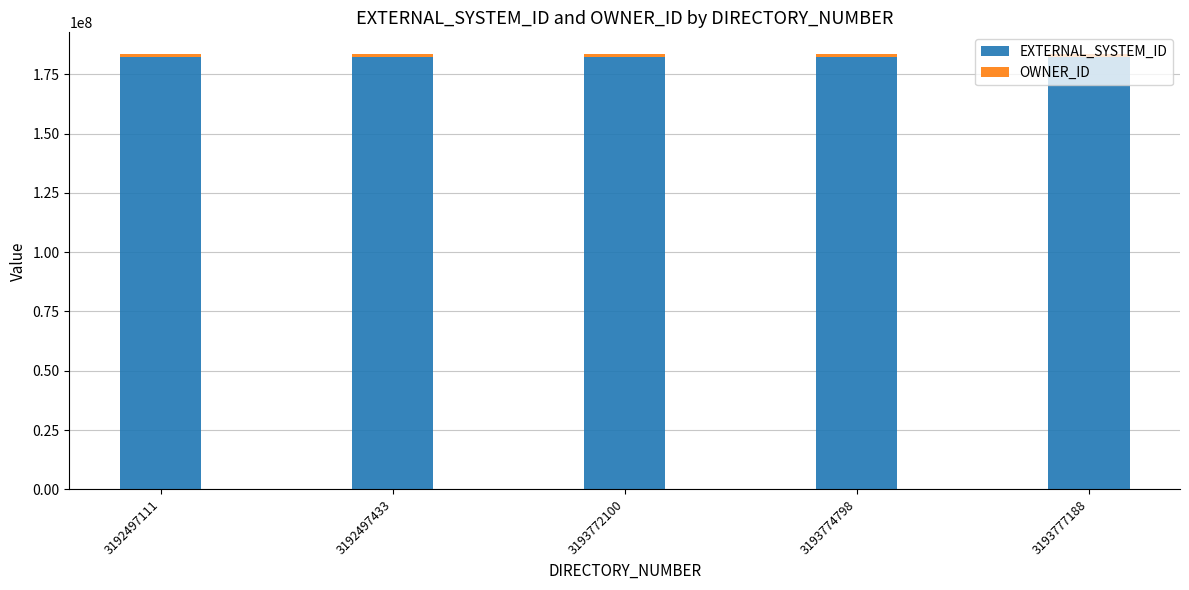

How many bars are there in total?

5